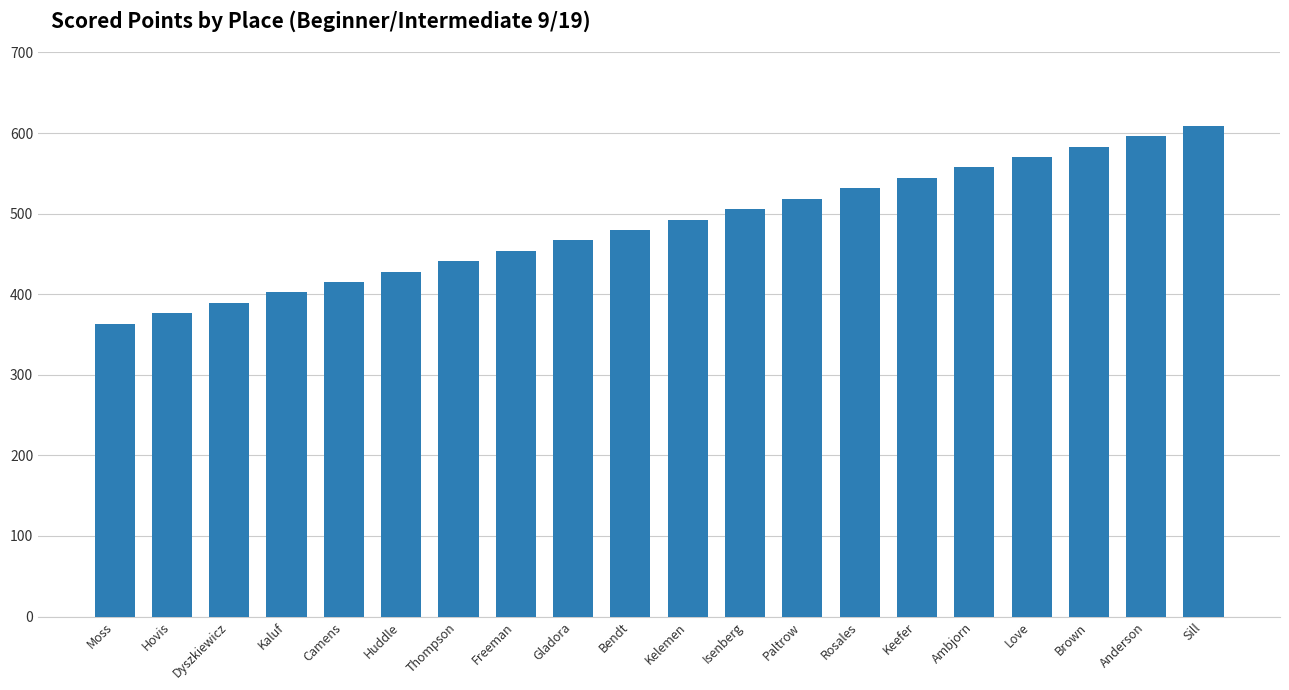

Is it true that the value at Moss is 111.0?

False